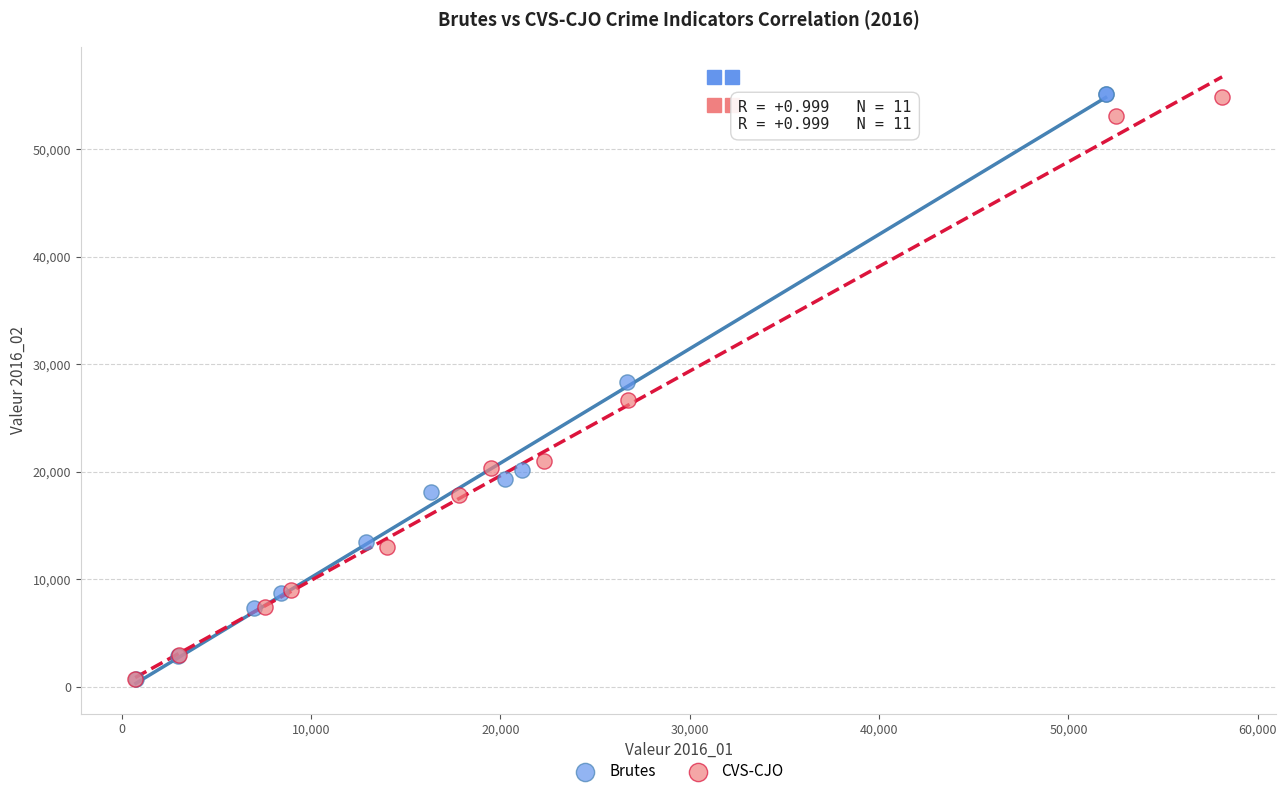

Which series has the widest spread of Y values?

Brutes